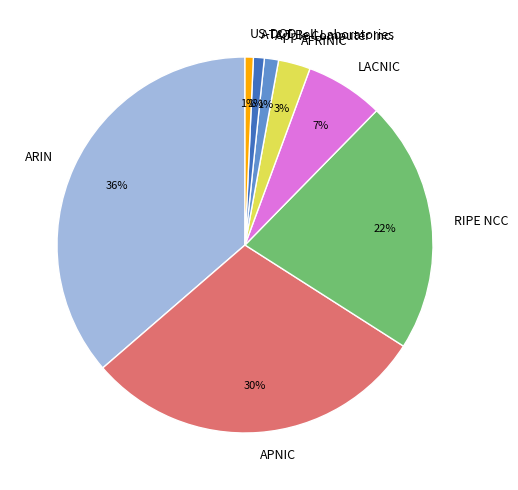

Do RIPE NCC and APNIC together represent more than half of the pie?

Yes